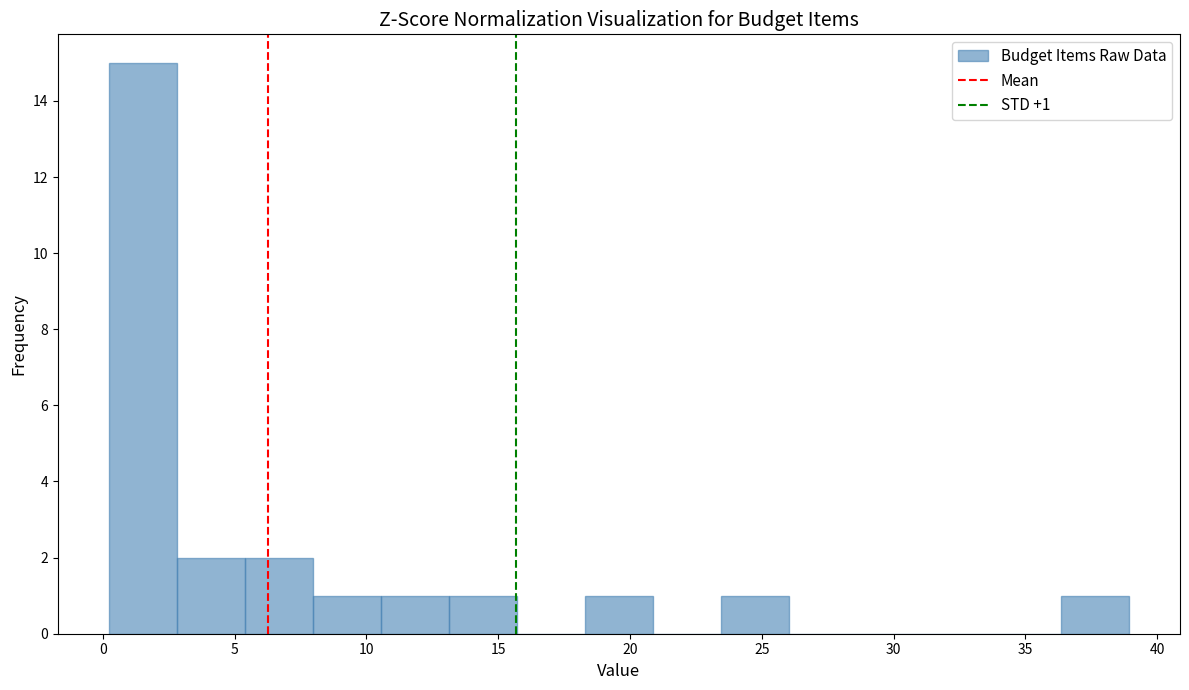

Over which range of the x-axis is the bar tallest?

0.0 to 3.0